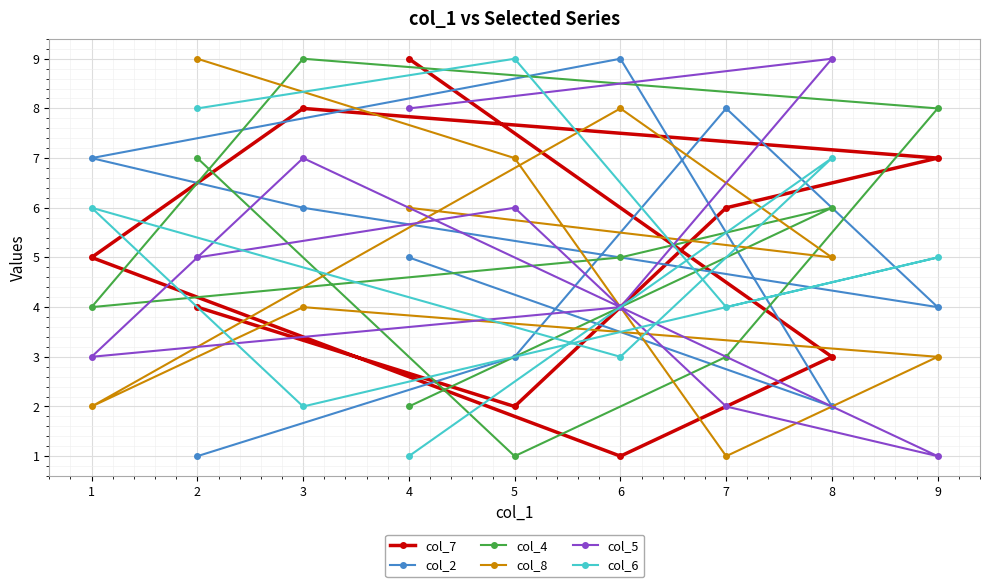

How many intersections are there between col_6 and col_5?

3